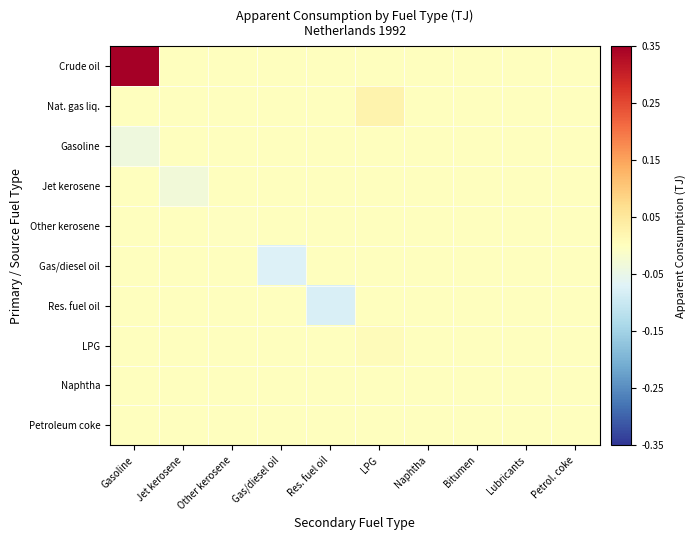

Reading right to left, transcribe all the data shown in this chart.

Crude oil: Petrol. coke=0.0	Lubricants=0.0	Bitumen=0.0	Naphtha=0.0	LPG=0.0	Res. fuel oil=0.0	Gas/diesel oil=0.0	Other kerosene=0.0	Jet kerosene=0.0	Gasoline=0.3
Nat. gas liq.: Petrol. coke=0.0	Lubricants=0.0	Bitumen=0.0	Naphtha=0.0	LPG=0.0	Res. fuel oil=0.0	Gas/diesel oil=0.0	Other kerosene=0.0	Jet kerosene=0.0	Gasoline=0.0
Gasoline: Petrol. coke=0.0	Lubricants=0.0	Bitumen=0.0	Naphtha=0.0	LPG=0.0	Res. fuel oil=0.0	Gas/diesel oil=0.0	Other kerosene=0.0	Jet kerosene=0.0	Gasoline=-0.0
Jet kerosene: Petrol. coke=0.0	Lubricants=0.0	Bitumen=0.0	Naphtha=0.0	LPG=0.0	Res. fuel oil=0.0	Gas/diesel oil=0.0	Other kerosene=0.0	Jet kerosene=-0.0	Gasoline=0.0
Other kerosene: Petrol. coke=0.0	Lubricants=0.0	Bitumen=0.0	Naphtha=0.0	LPG=0.0	Res. fuel oil=0.0	Gas/diesel oil=0.0	Other kerosene=-0.0	Jet kerosene=0.0	Gasoline=0.0
Gas/diesel oil: Petrol. coke=0.0	Lubricants=0.0	Bitumen=0.0	Naphtha=0.0	LPG=0.0	Res. fuel oil=0.0	Gas/diesel oil=-0.1	Other kerosene=0.0	Jet kerosene=0.0	Gasoline=0.0
Res. fuel oil: Petrol. coke=0.0	Lubricants=0.0	Bitumen=0.0	Naphtha=0.0	LPG=0.0	Res. fuel oil=-0.1	Gas/diesel oil=0.0	Other kerosene=0.0	Jet kerosene=0.0	Gasoline=0.0
LPG: Petrol. coke=0.0	Lubricants=0.0	Bitumen=0.0	Naphtha=0.0	LPG=0.0	Res. fuel oil=0.0	Gas/diesel oil=0.0	Other kerosene=0.0	Jet kerosene=0.0	Gasoline=0.0
Naphtha: Petrol. coke=0.0	Lubricants=0.0	Bitumen=0.0	Naphtha=0.0	LPG=0.0	Res. fuel oil=0.0	Gas/diesel oil=0.0	Other kerosene=0.0	Jet kerosene=0.0	Gasoline=0.0
Petroleum coke: Petrol. coke=0.0	Lubricants=0.0	Bitumen=0.0	Naphtha=0.0	LPG=0.0	Res. fuel oil=0.0	Gas/diesel oil=0.0	Other kerosene=0.0	Jet kerosene=0.0	Gasoline=0.0